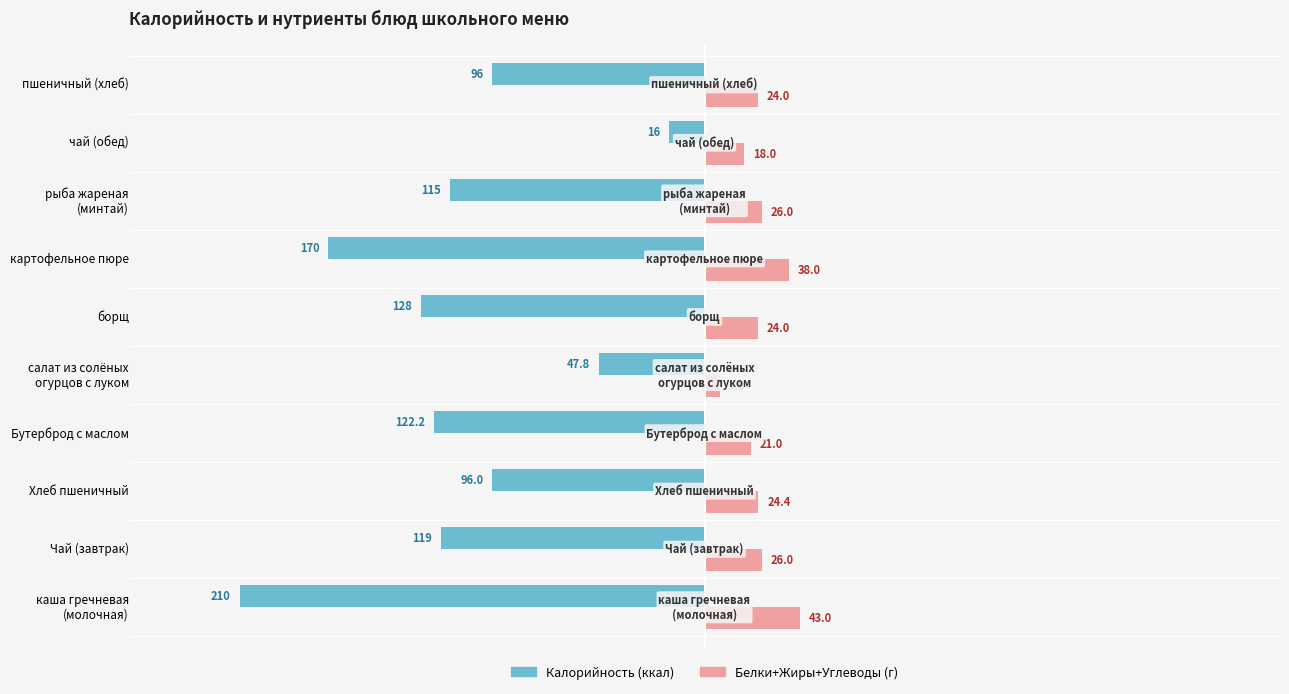

What is the maximum value shown in the chart?

43.0